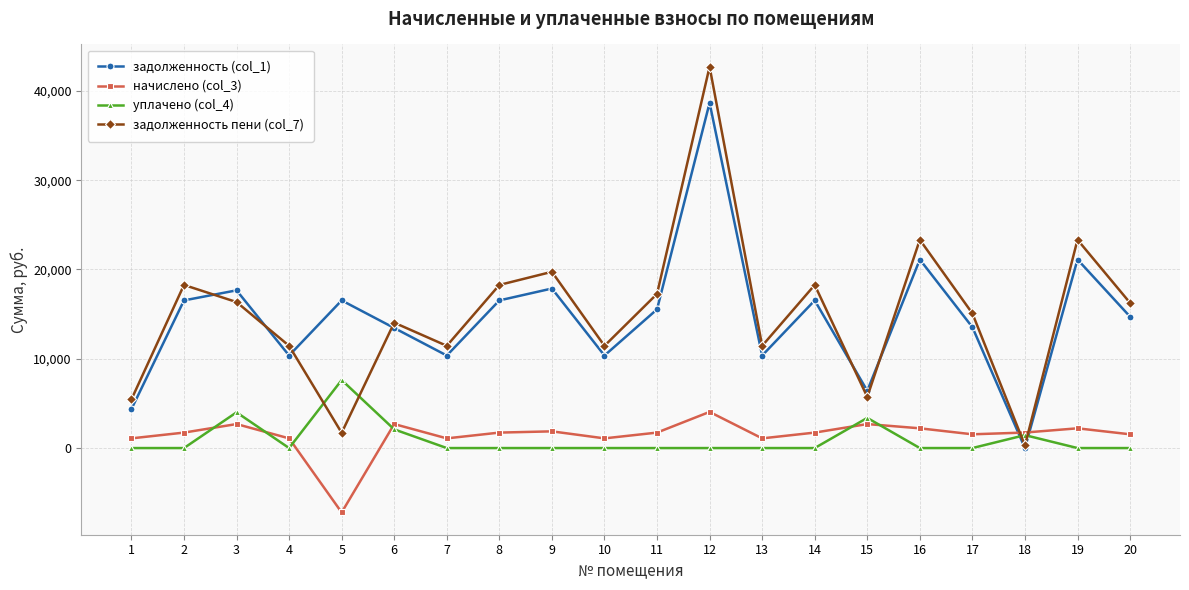

What is the value of the задолженность пени (col_7) point at the 5th from the left?

1707.2